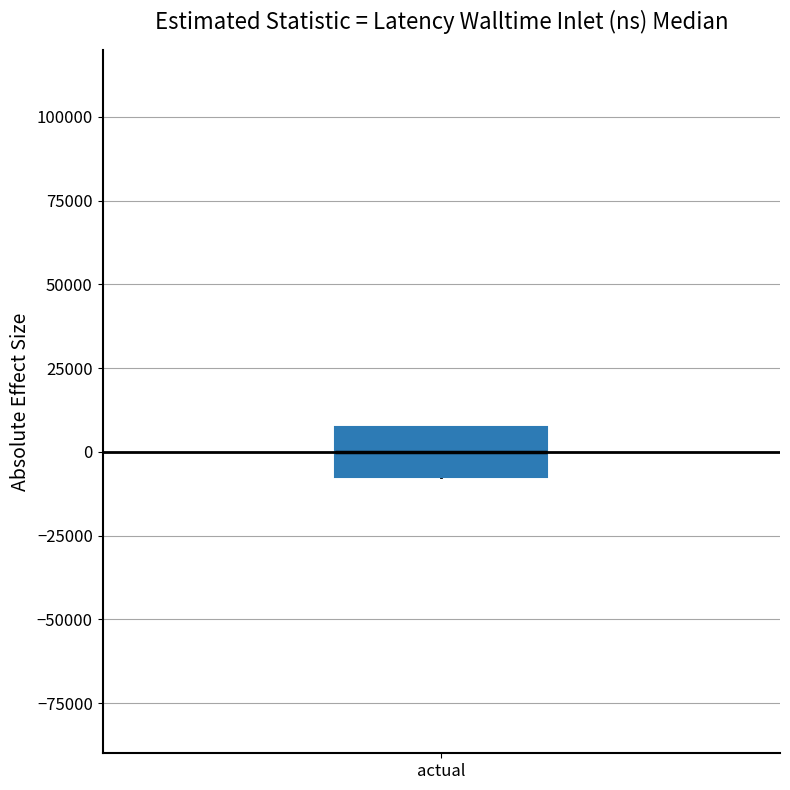

Where is the lower edge of the box for actual on the y-axis? The values are not printed on the chart, so give them approximately, as read against the axis.

-10000